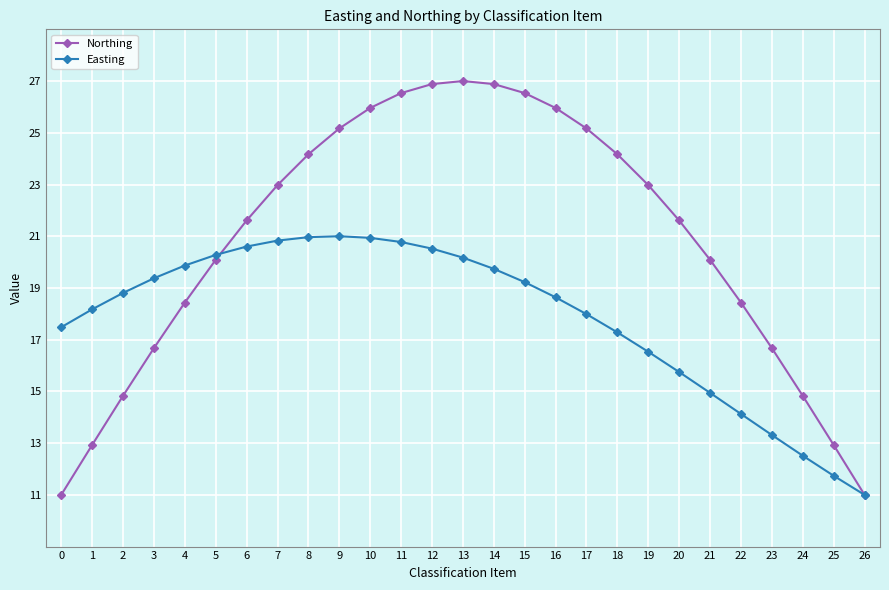

List the series in order of their peak value, highest first.

Northing, Easting